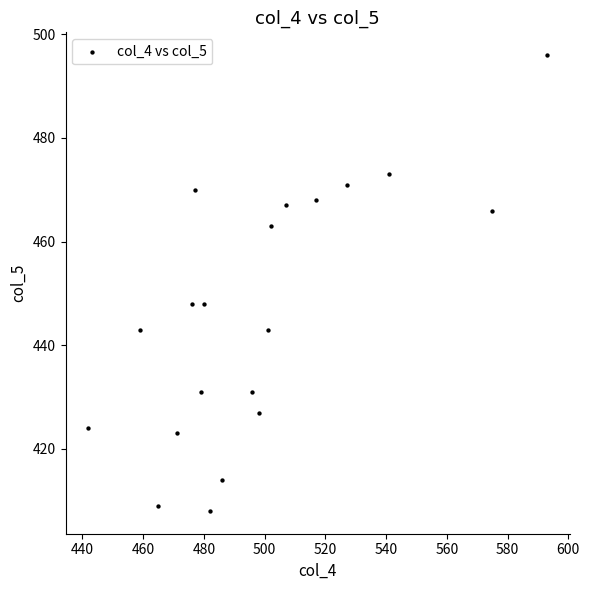

What is the range of X values (max minus min)?

151